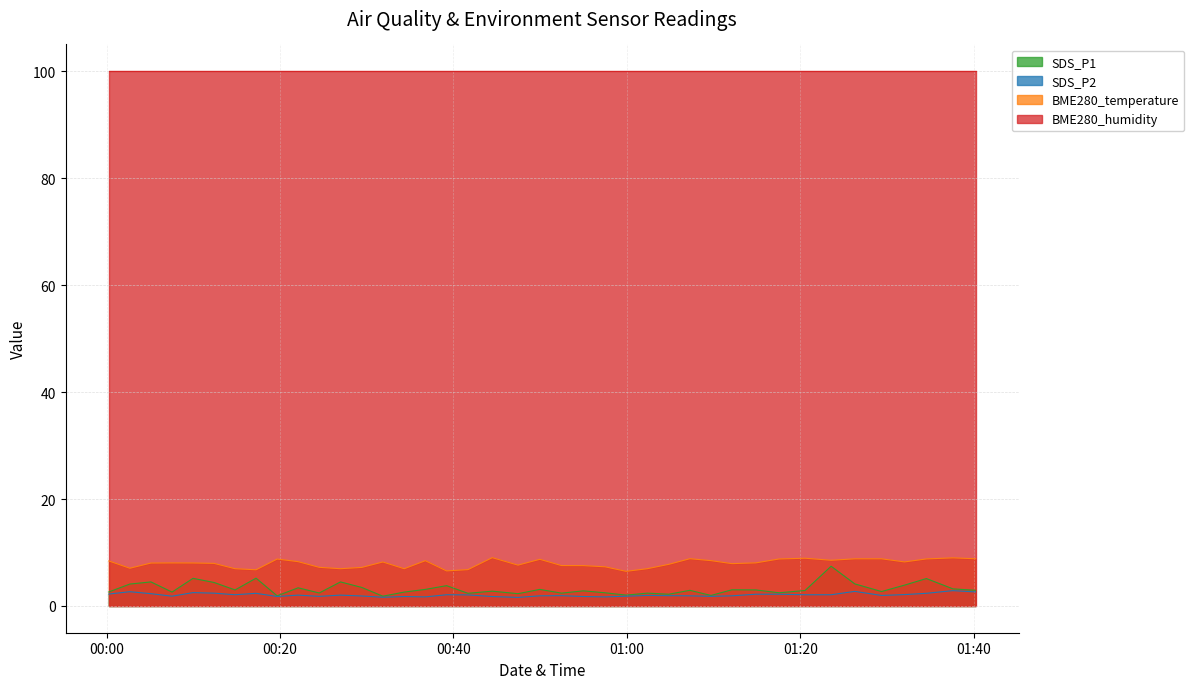

What is the label of the 4th point from the left?

2022/09/22 00:07:33